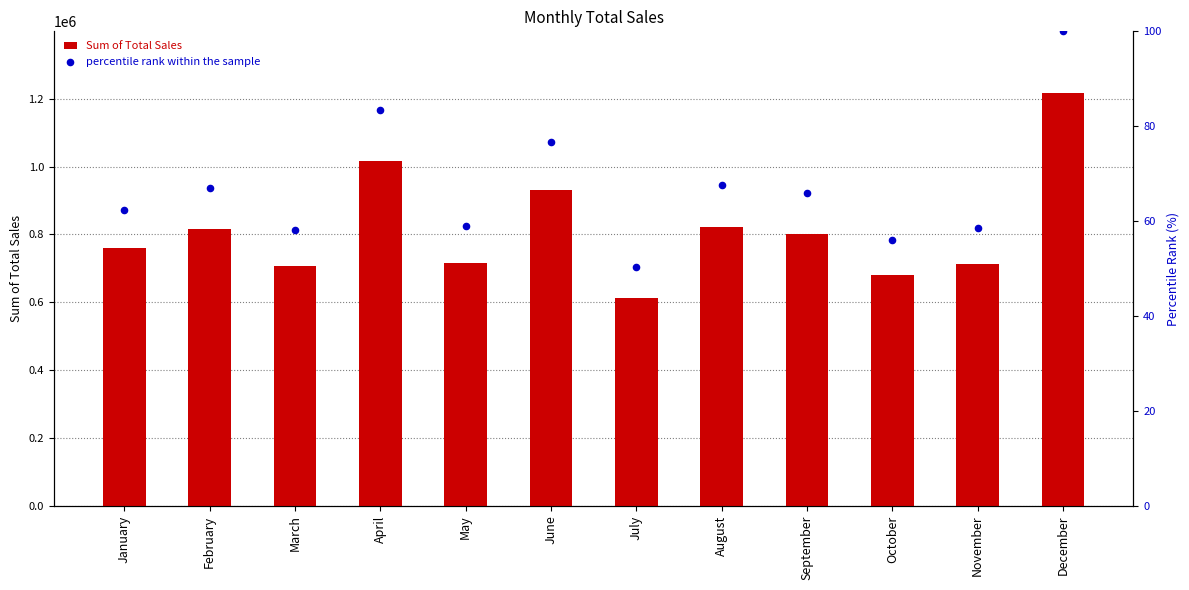

At which category is the sum across all series the highest?

December